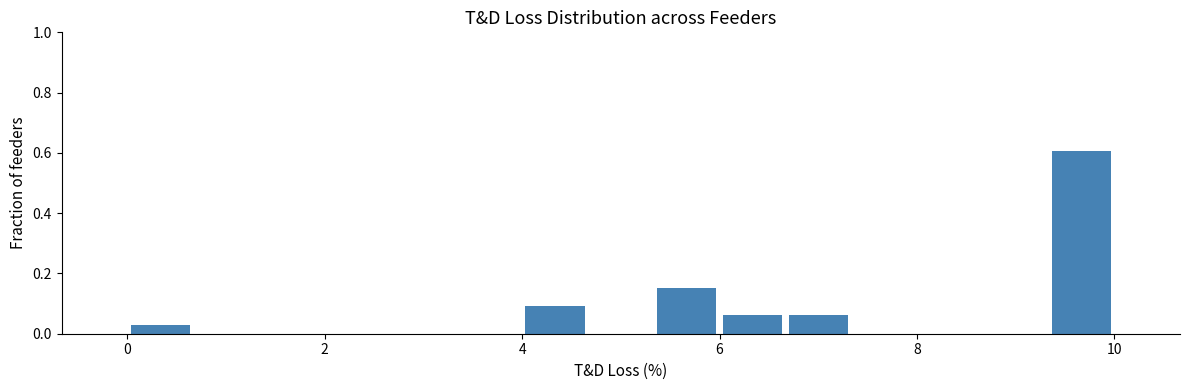

Around what value on the x-axis is the tallest bar? Give the approximate position of its centre, as read against the axis.

9.6